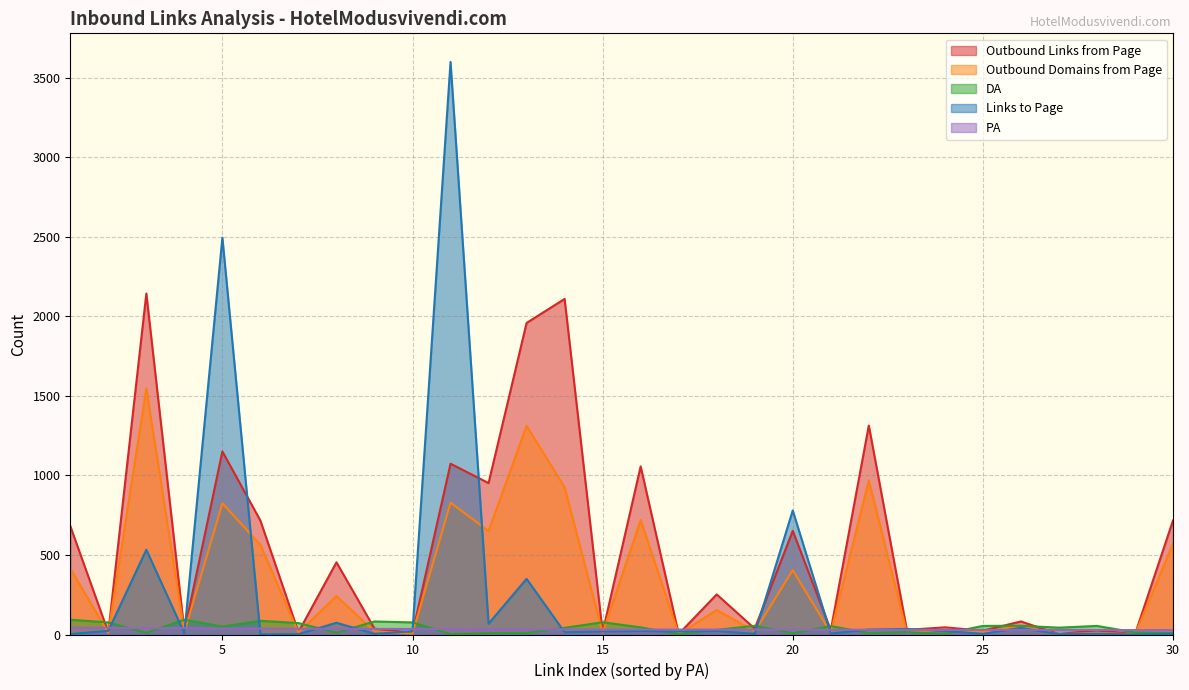

True or false: PA has more than 1 points higher than both neighbors.

False